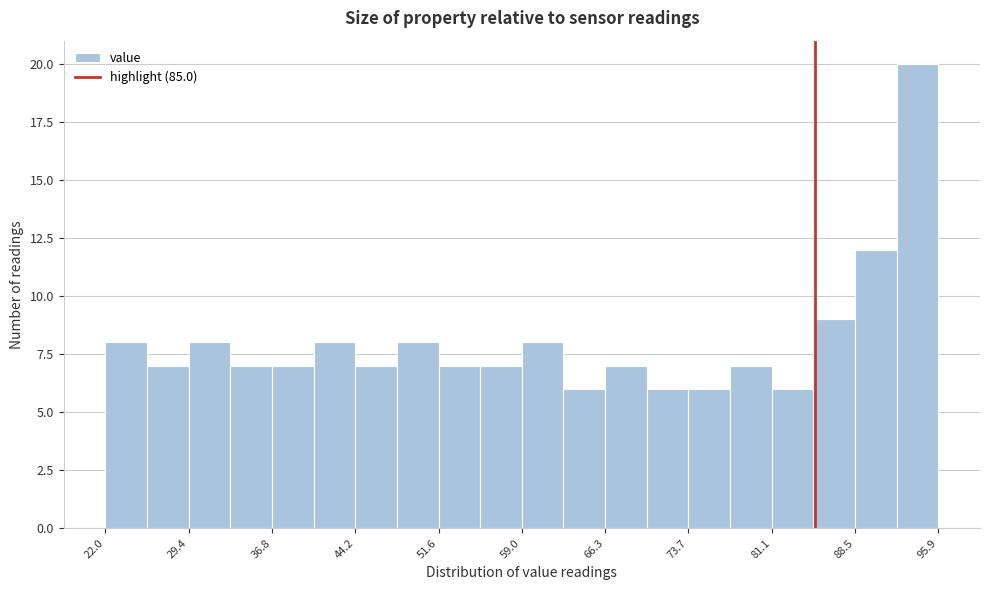

Around what value on the x-axis is the tallest bar? Give the approximate position of its centre, as read against the axis.

94